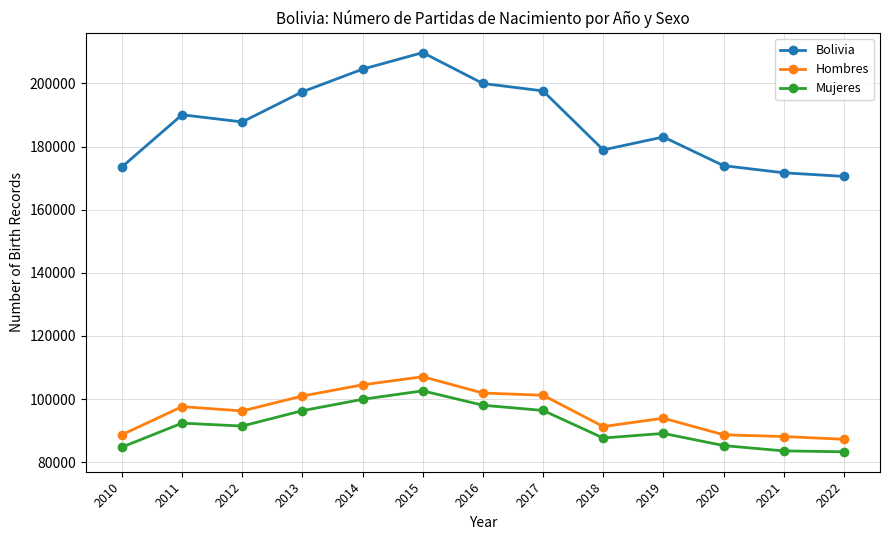

What is the difference between the maximum and minimum values in the Hombres series?

19817